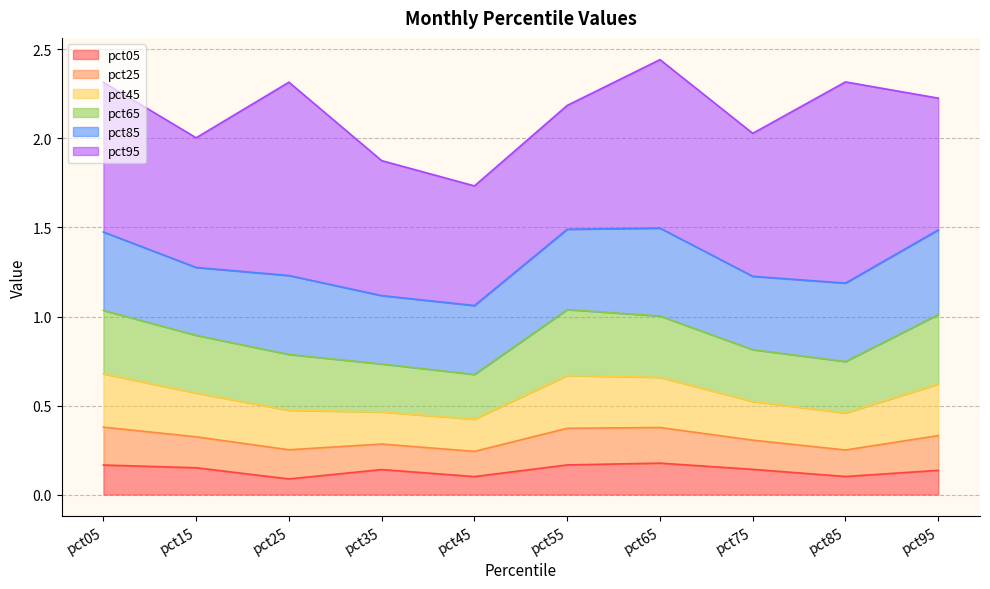

What is the total value across all series at pct05?

2.3